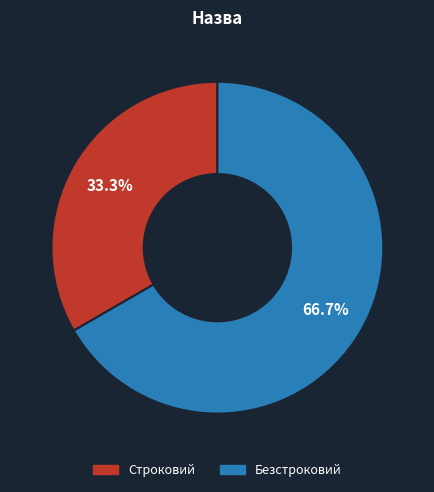

Rank the categories by value from lowest to highest.

Строковий, Безстроковий